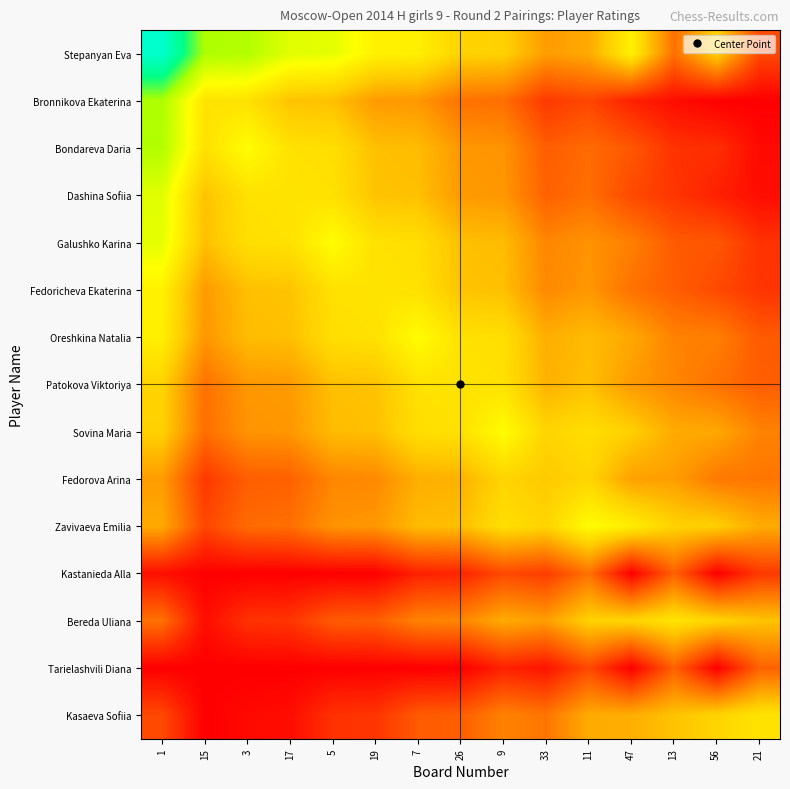

At 47, list the series in order from largest to smallest.

Stepanyan Eva, Zavivaeva Emilia, Bereda Uliana, Sovina Maria, Kasaeva Sofiia, Oreshkina Natalia, Fedorova Arina, Patokova Viktoriya, Galushko Karina, Fedoricheva Ekaterina, Bondareva Daria, Dashina Sofiia, Bronnikova Ekaterina, Kastanieda Alla, Tarielashvili Diana